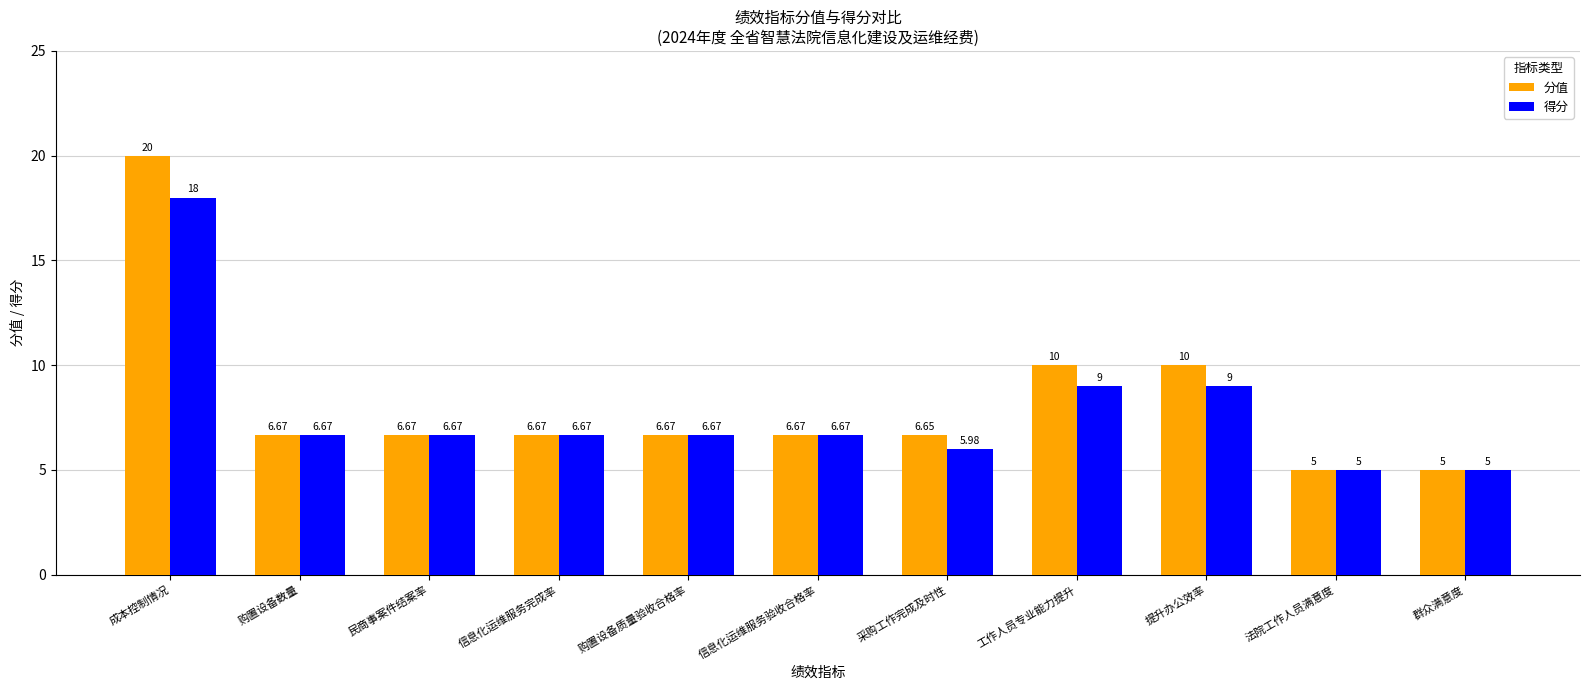

What is the difference between the highest and lowest values at 工作人员专业能力提升?

1.0